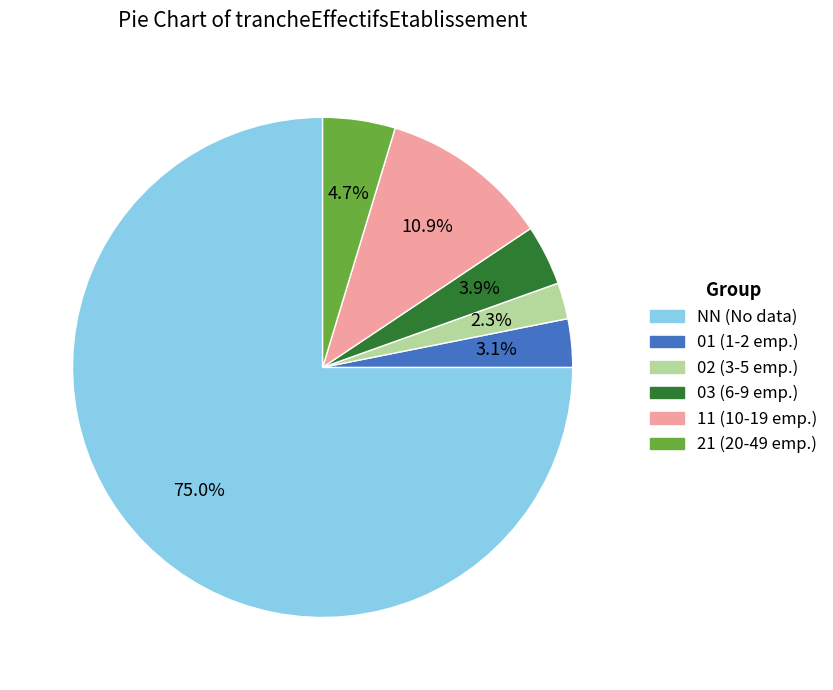

What is the smallest slice in the pie chart?

02